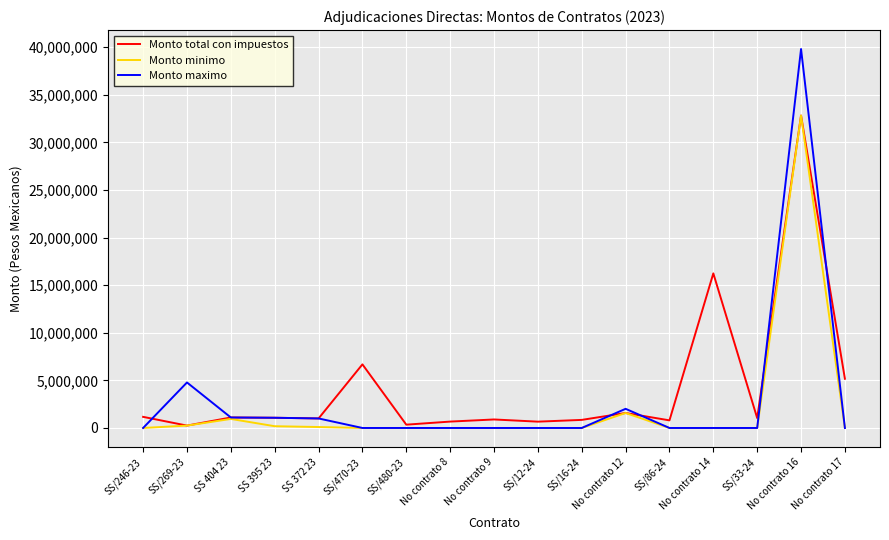

At which label does Monto minimo reach its peak?

No contrato 16